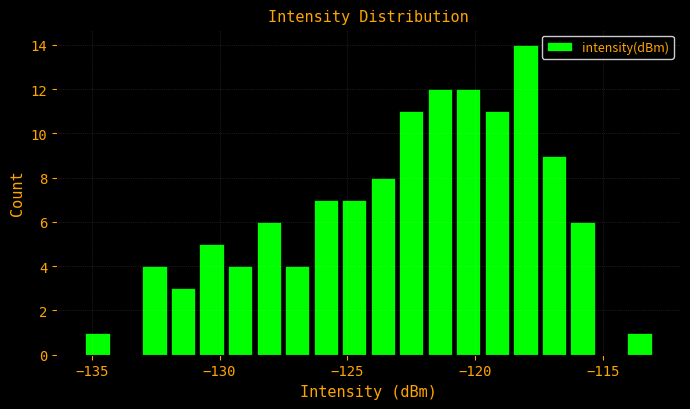

Read against the x-axis, roughly where is the centre of the tallest bar?

-118.0